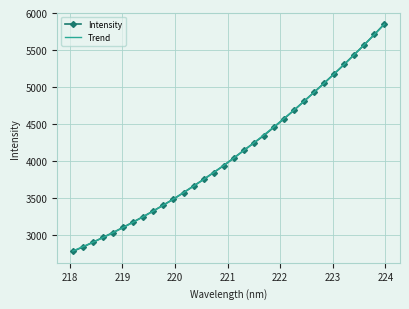

What is the value of the 7th point from the left?

3176.9